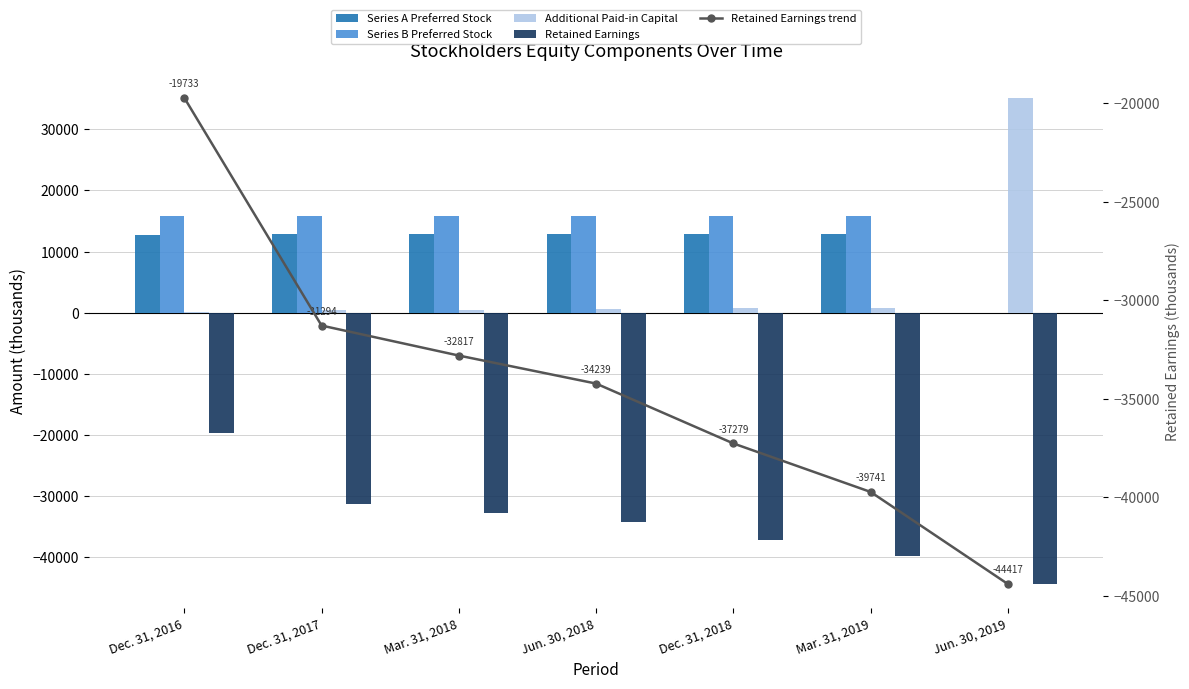

Does the chart contain stacked bars?

No